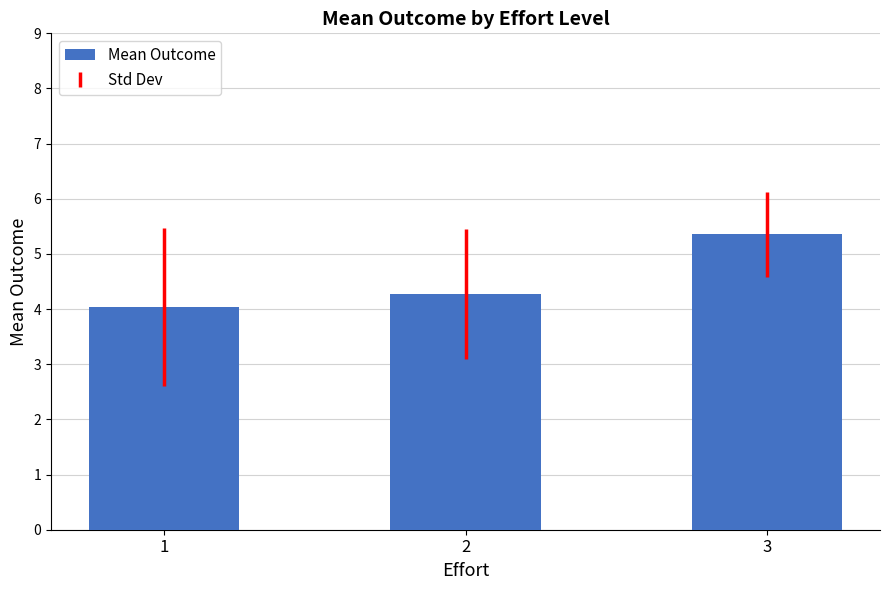

What is the average value?

4.6